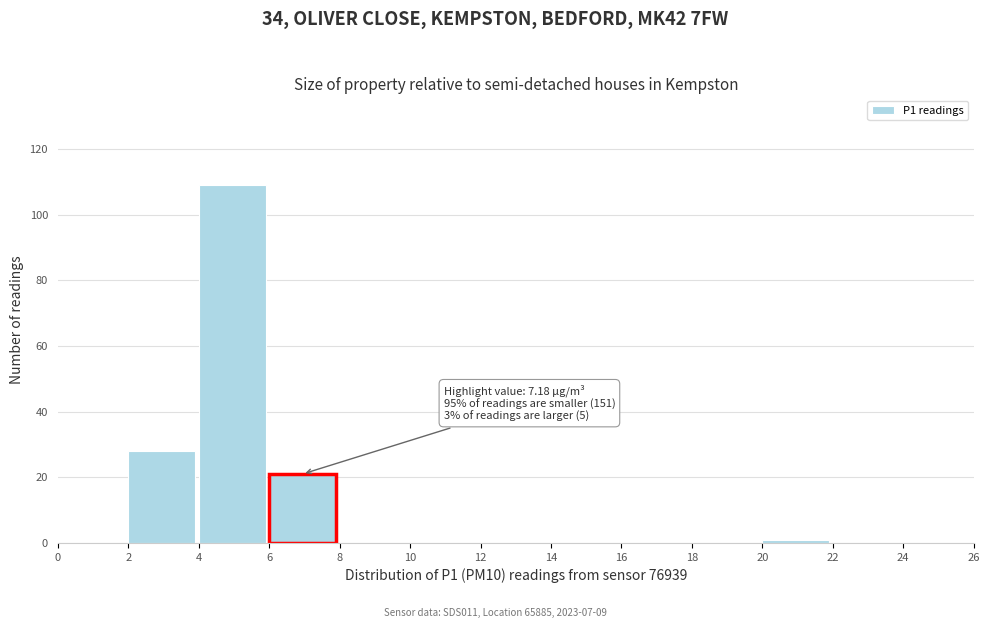

Over which range of the x-axis is the bar tallest?

4 to 6